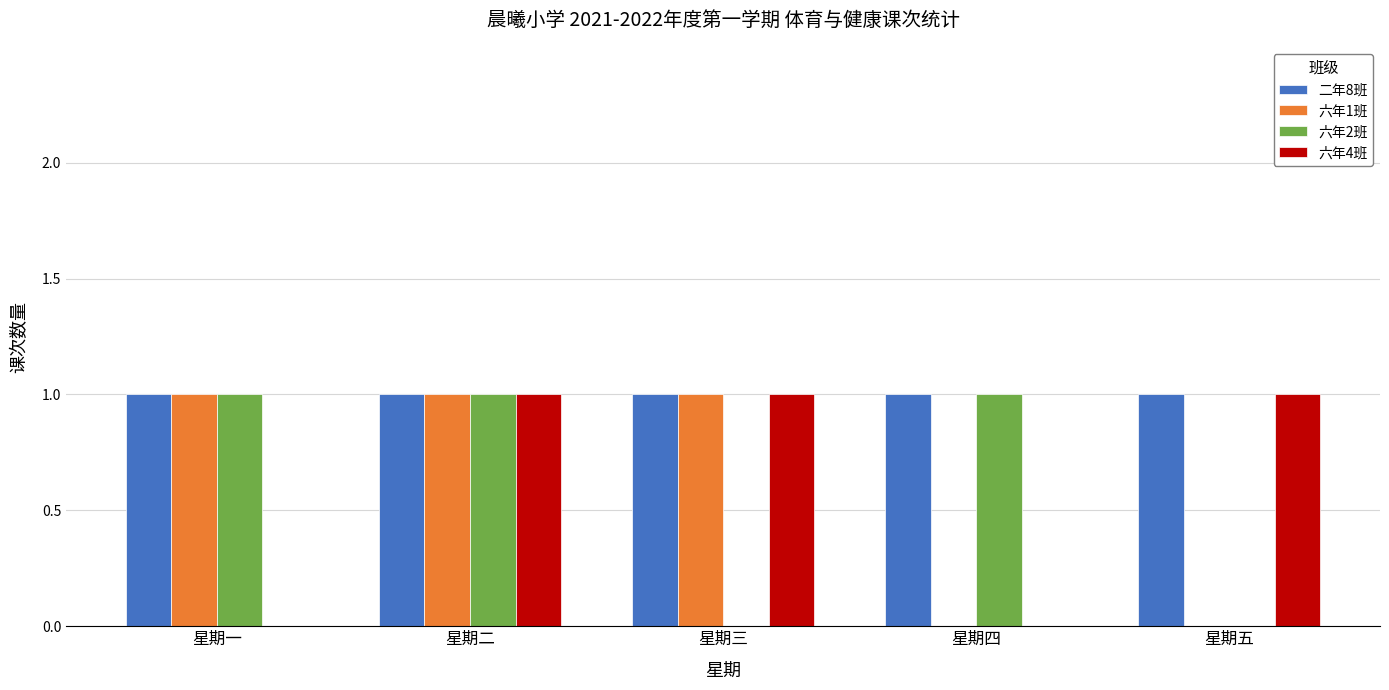

True or false: 六年4班 has a value of 1 at 星期三.

True